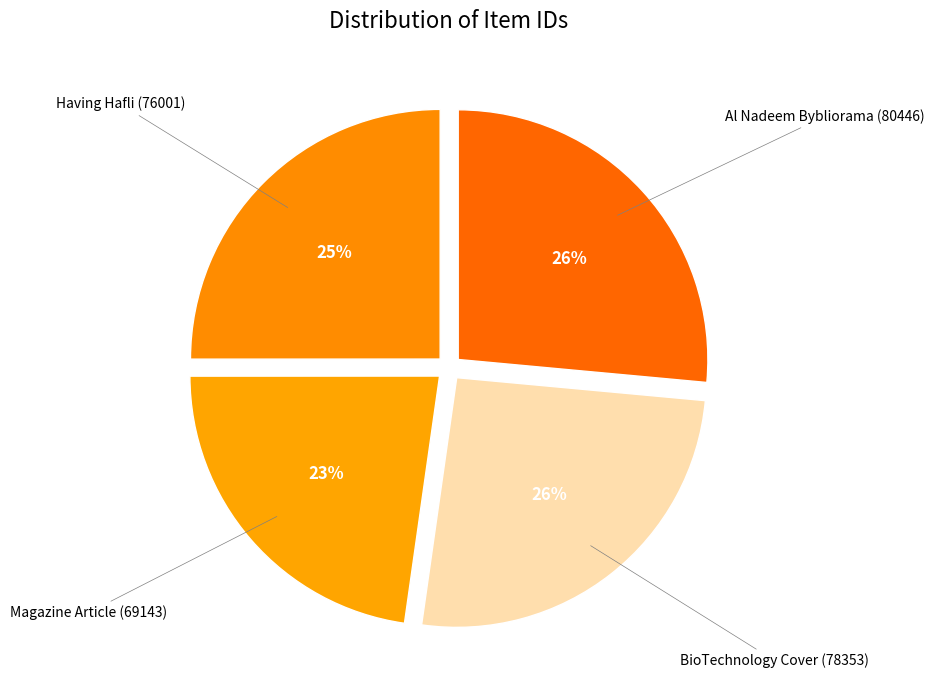

Approximately how many times larger is the value at Magazine Article (69143) compared to BioTechnology Cover (78353)?

0.9